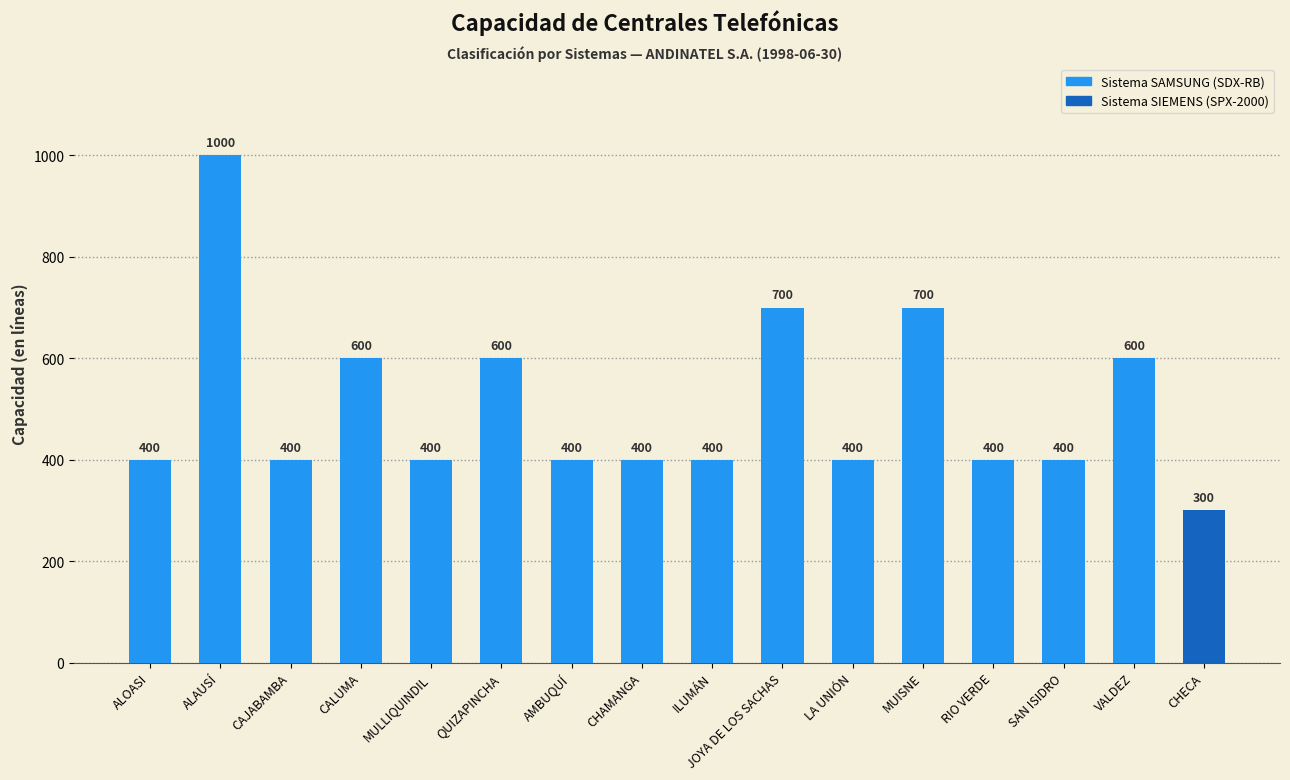

What is the difference between the maximum and minimum values?

700